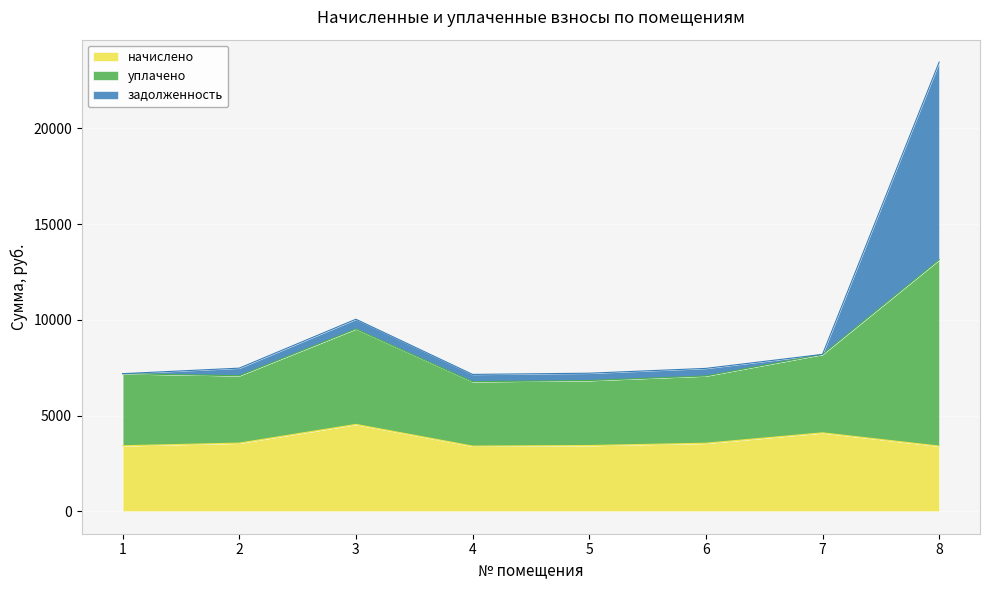

Where is начислено nearest to the value 3971?

7